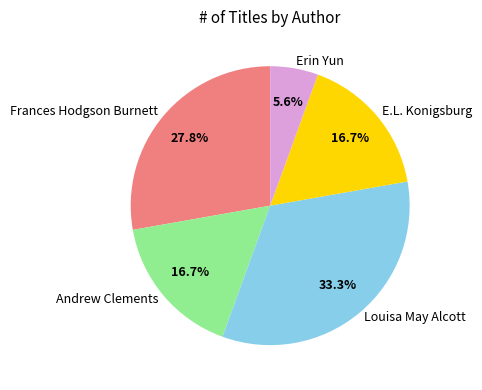

What is the ratio of the value at Frances Hodgson Burnett to the value at Erin Yun?

5.0